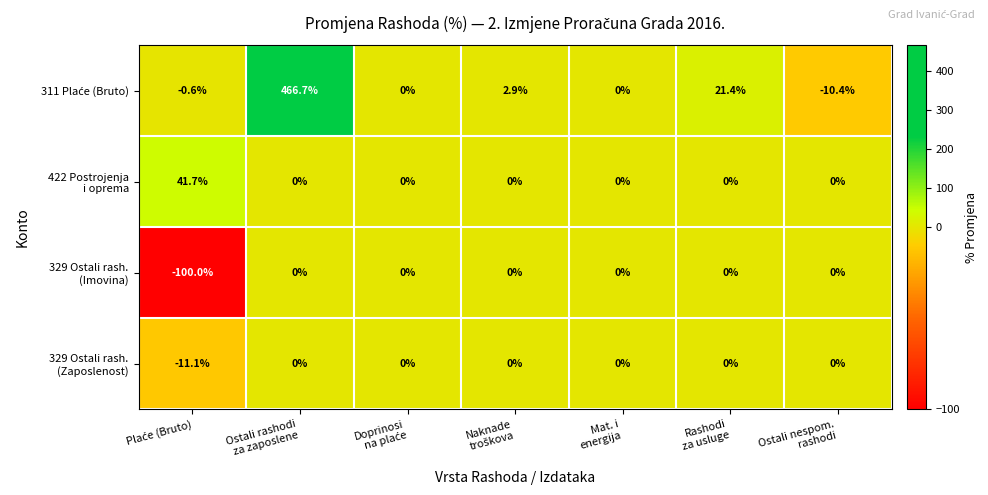

What is the minimum value shown in the chart?

-100.0